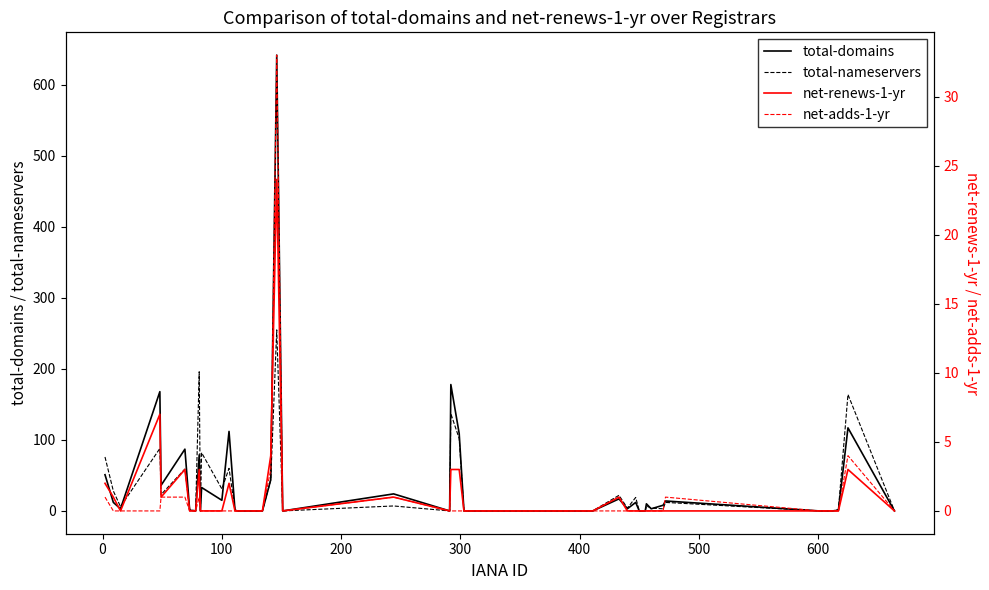

The total-nameservers series shows 115 at 700. True or false?

False